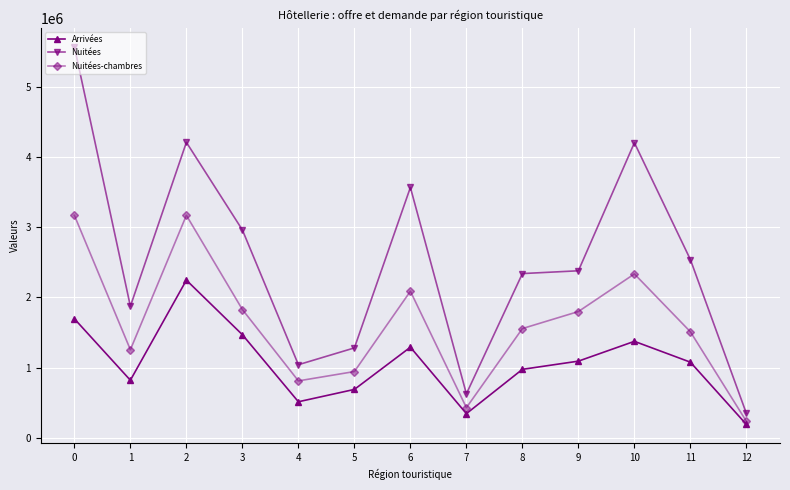

How many values in the Arrivées series are below 1079287?

6